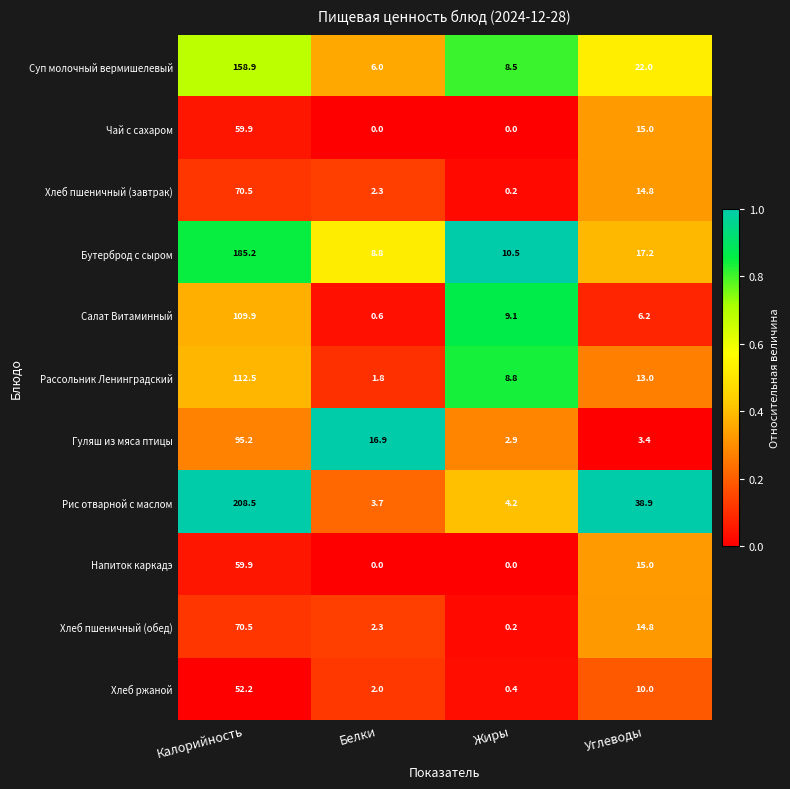

What is the difference between the second highest and minimum values in the Гуляш из мяса птицы series?

14.0